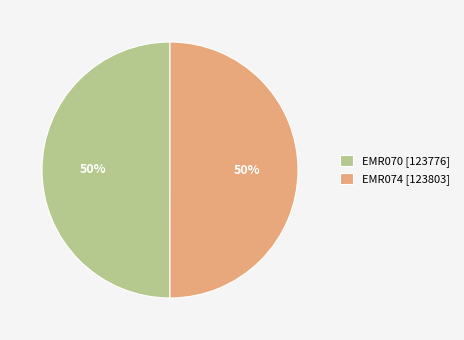

Approximately how many times larger is the value at EMR070 [123776] compared to EMR074 [123803]?

1.0